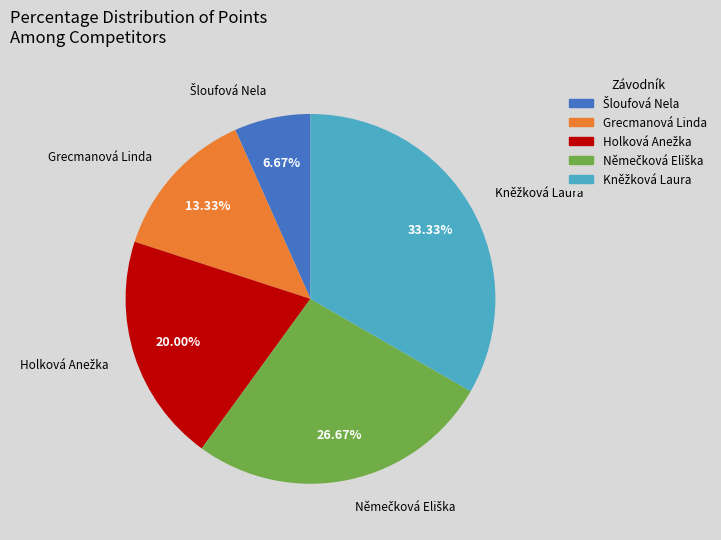

Does any single category account for the majority?

No